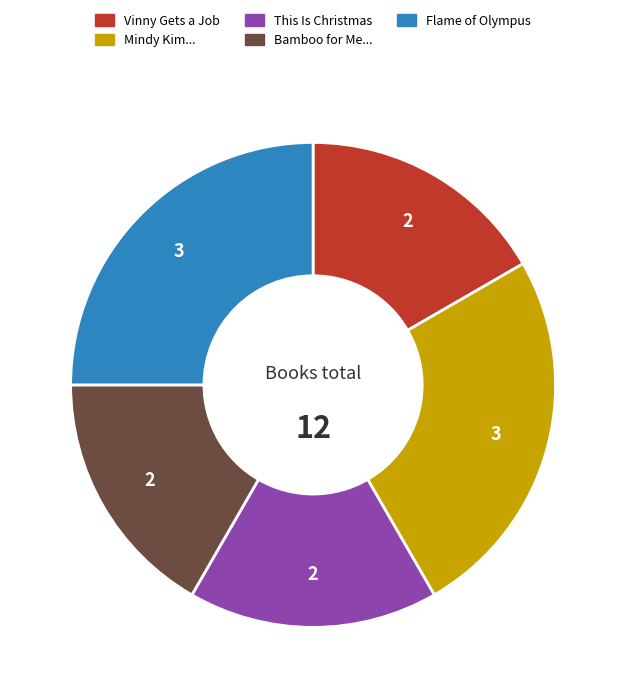

Is there a majority slice in this chart?

No